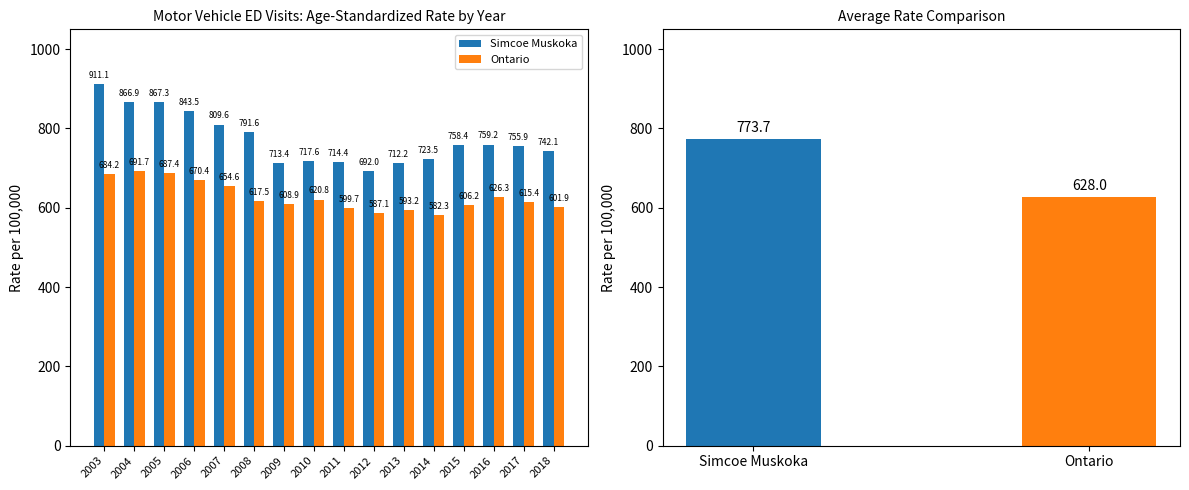

List the labels in order of Simcoe Muskoka value, largest first.

2003, 2005, 2004, 2006, 2007, 2008, 2016, 2015, 2017, 2018, 2014, 2010, 2011, 2009, 2013, 2012